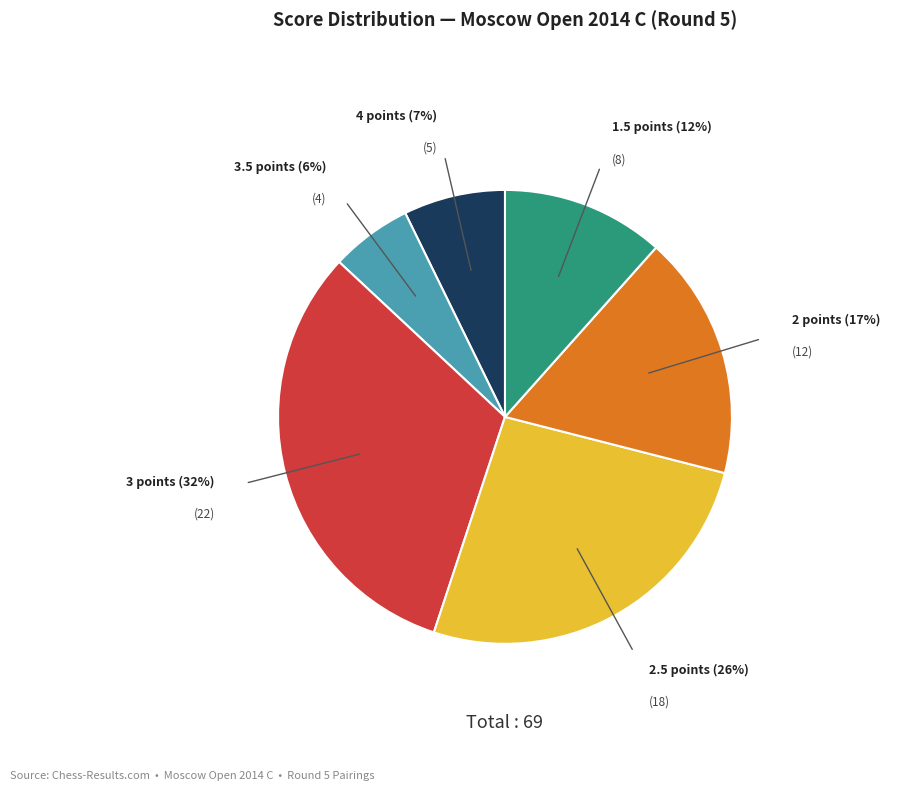

To the nearest percent, what is the difference between the largest and smallest slice percentages?

26%